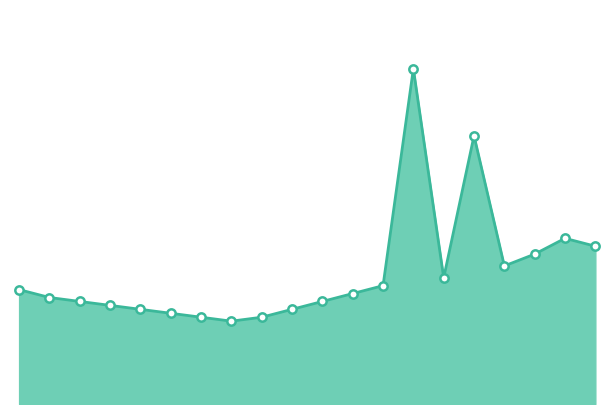

Reading right to left, extract all data points from this chart.

19:00=4.0	18:00=4.2	17:00=3.8	16:00=3.5	15:00=6.8	14:00=3.2	13:00=8.5	12:00=3.0	11:00=2.8	10:00=2.6	09:00=2.4	08:00=2.2	07:00=2.1	06:00=2.2	05:00=2.3	04:00=2.4	03:00=2.5	02:00=2.6	01:00=2.7	00:00=2.9